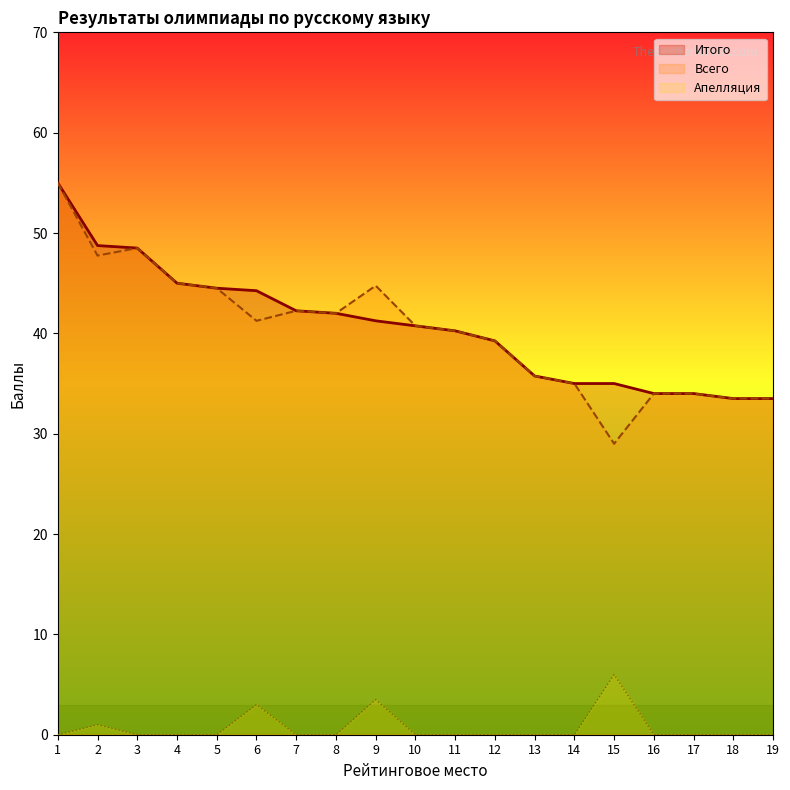

True or false: Всего and Апелляция intersect in this chart.

False